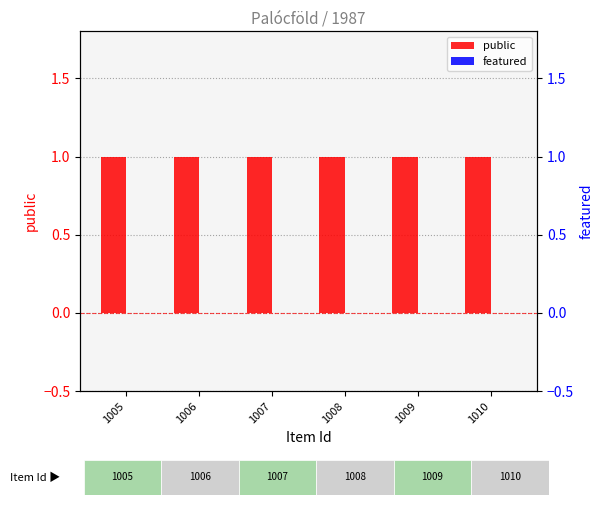

How many groups of bars are there?

6